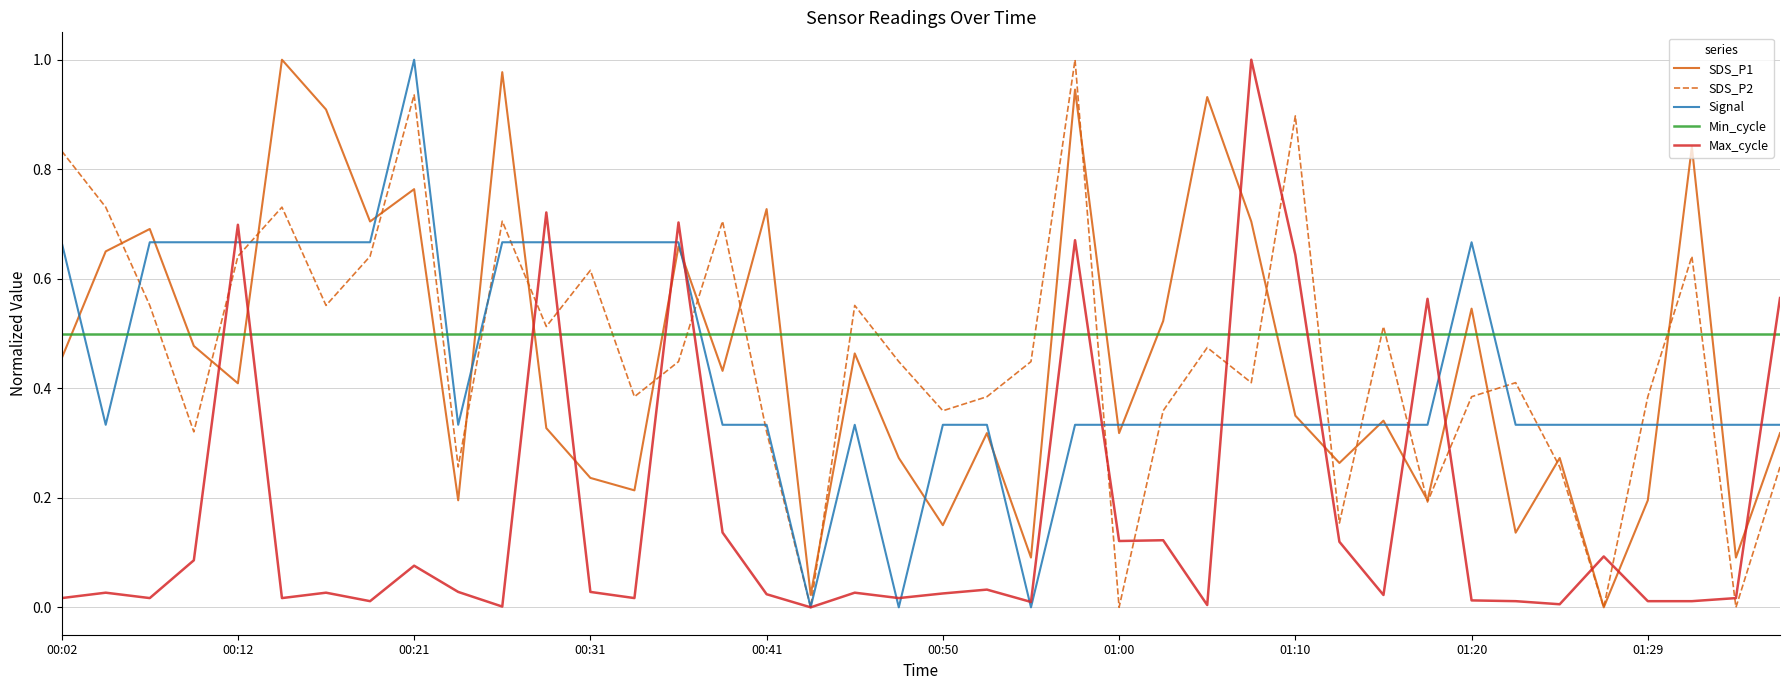

How many times do Max_cycle and Min_cycle cross each other?

13